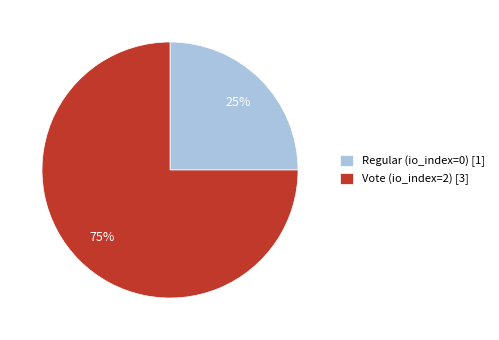

Is the sum of Regular and Vote greater than half?

Yes